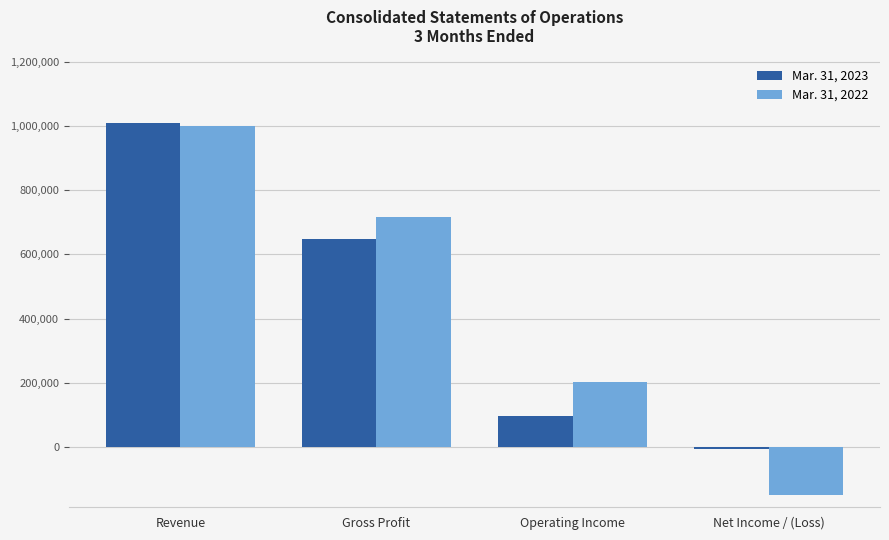

True or false: Mar. 31, 2022 has a value of 203610 at Operating Income.

True